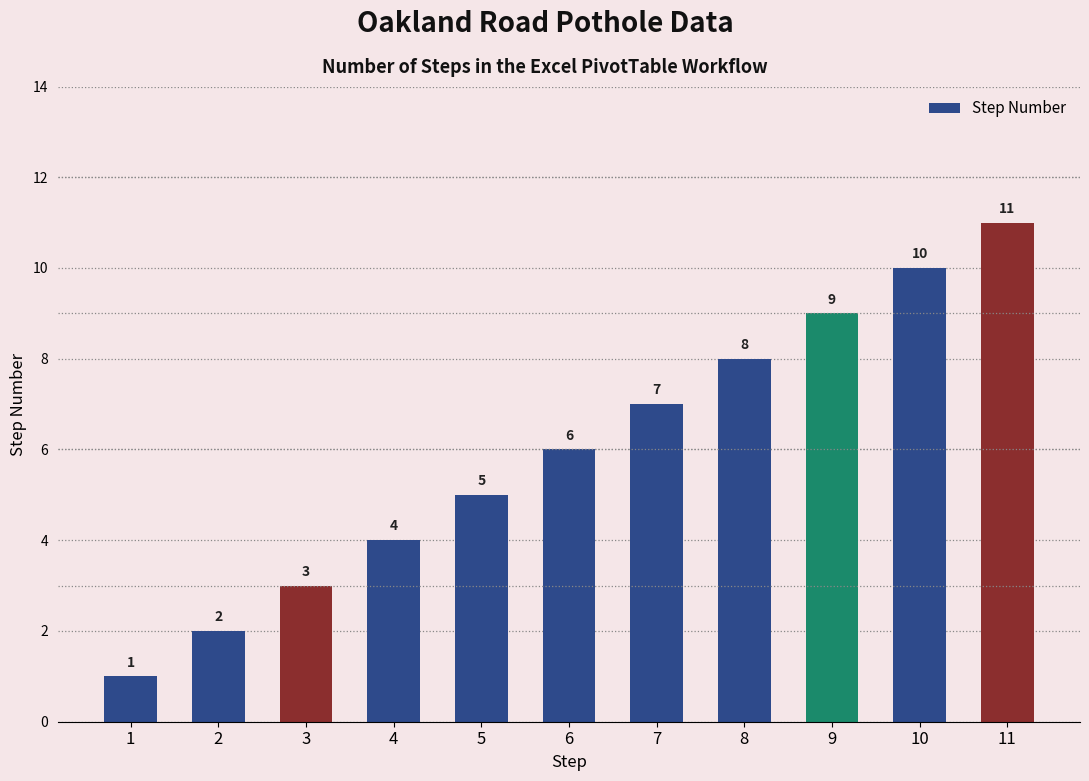

Rank the categories by value from lowest to highest.

1, 2, 3, 4, 5, 6, 7, 8, 9, 10, 11